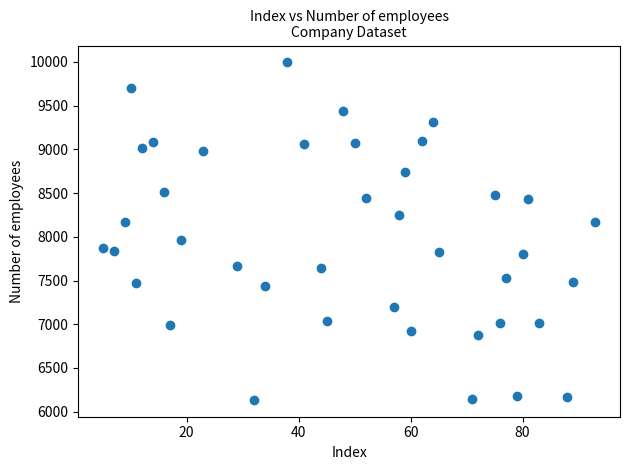

What is the range of X values (max minus min)?

88